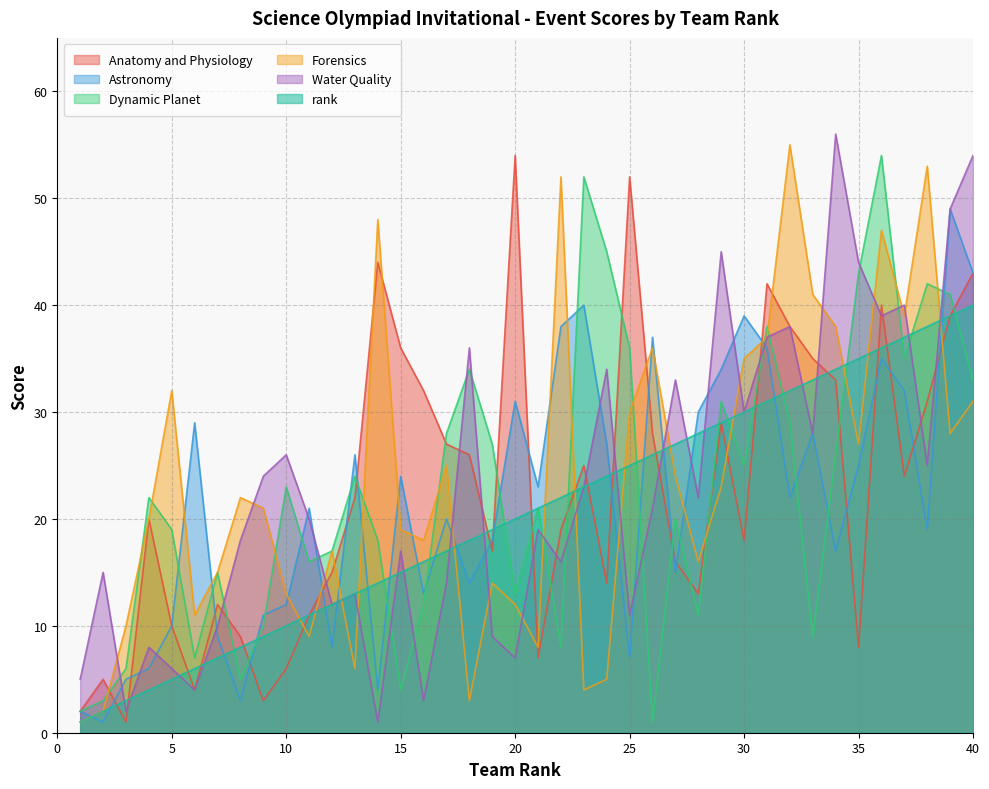

How many lines are shown in the chart?

6